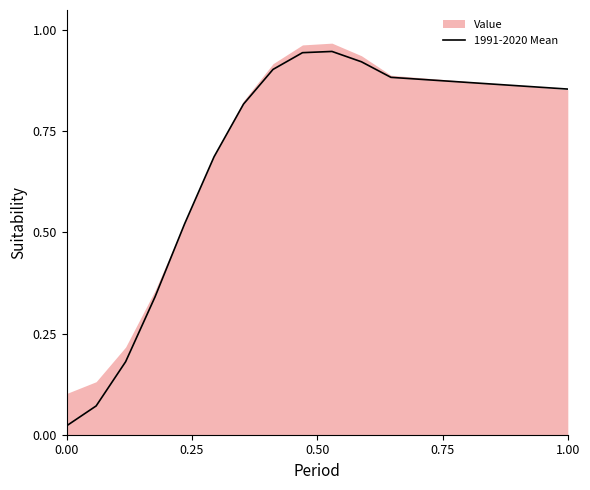

How many interior local peaks (higher than both neighbors) does the data have?

1